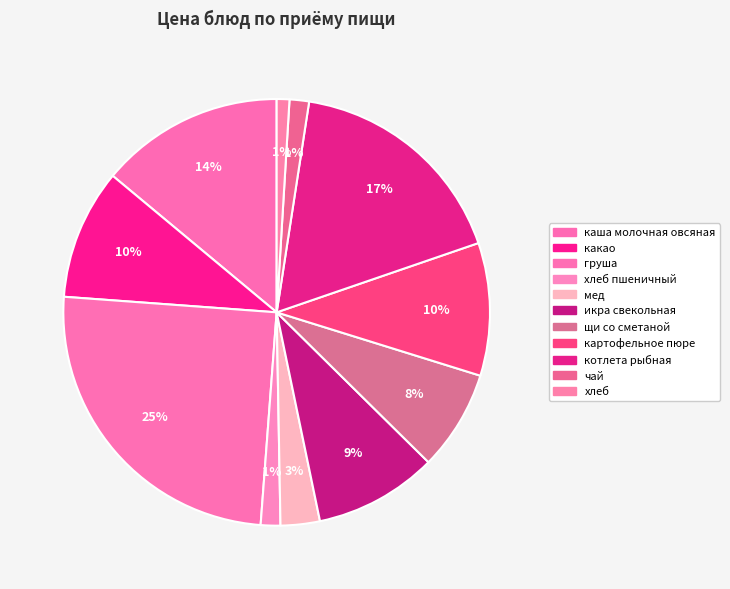

Is there any slice that represents more than half of the pie?

No